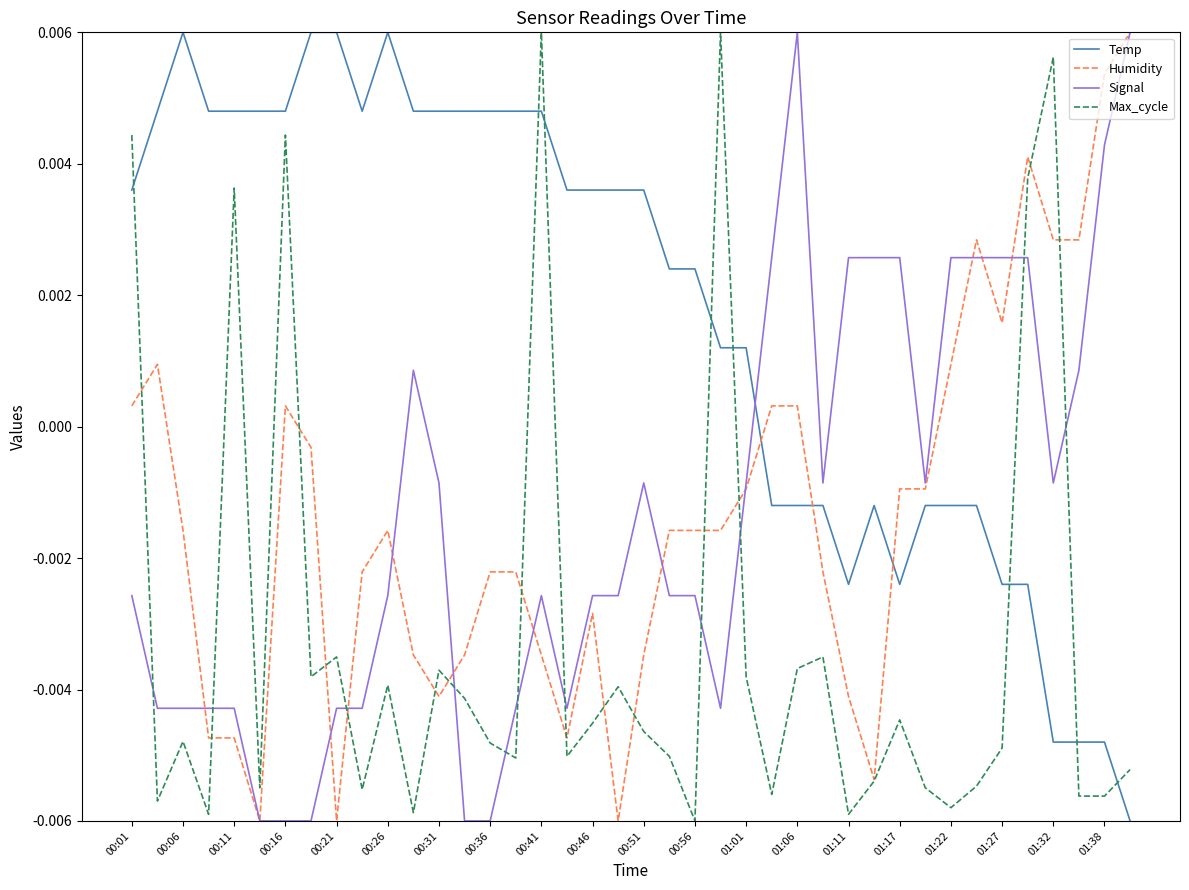

Which series has the largest total across all categories?

Temp